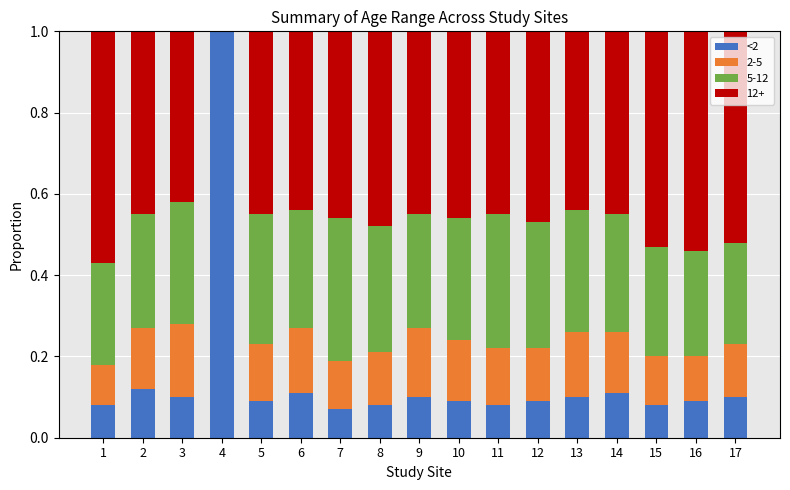

Are the bars horizontal?

No